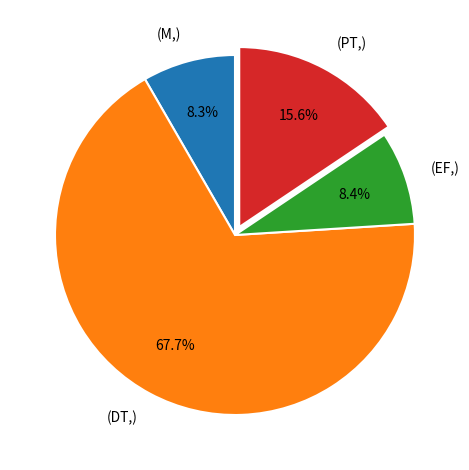

Which slice is the largest?

(DT,)